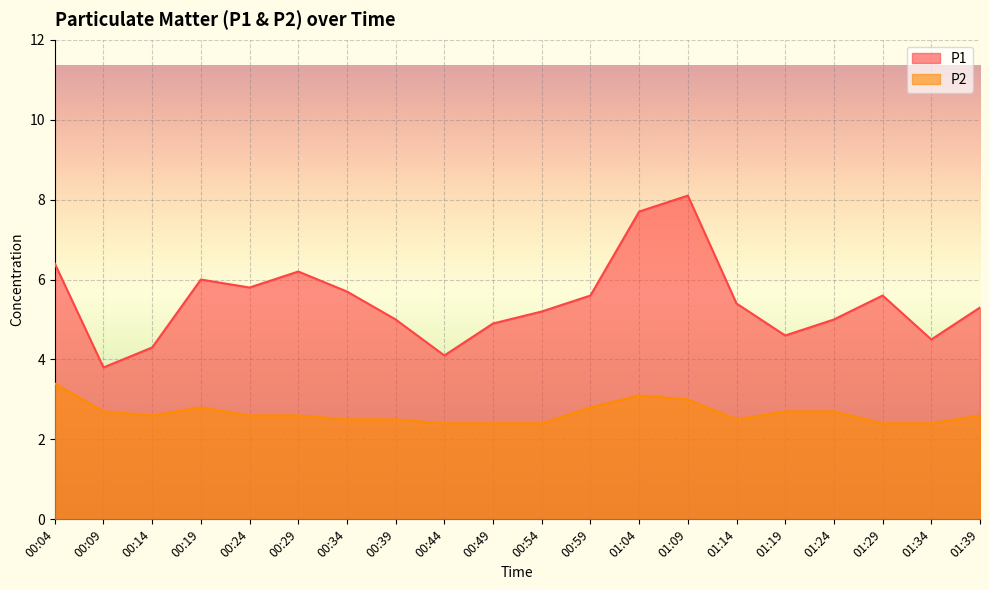

Reading left to right, what are all the values shown in this chart?

P1: 00:04=6.4	00:09=3.8	00:14=4.3	00:19=6.0	00:24=5.8	00:29=6.2	00:34=5.7	00:39=5.0	00:44=4.1	00:49=4.9	00:54=5.2	00:59=5.6	01:04=7.7	01:09=8.1	01:14=5.4	01:19=4.6	01:24=5.0	01:29=5.6	01:34=4.5	01:39=5.3
P2: 00:04=3.4	00:09=2.7	00:14=2.6	00:19=2.8	00:24=2.6	00:29=2.6	00:34=2.5	00:39=2.5	00:44=2.4	00:49=2.4	00:54=2.4	00:59=2.8	01:04=3.1	01:09=3.0	01:14=2.5	01:19=2.7	01:24=2.7	01:29=2.4	01:34=2.4	01:39=2.6